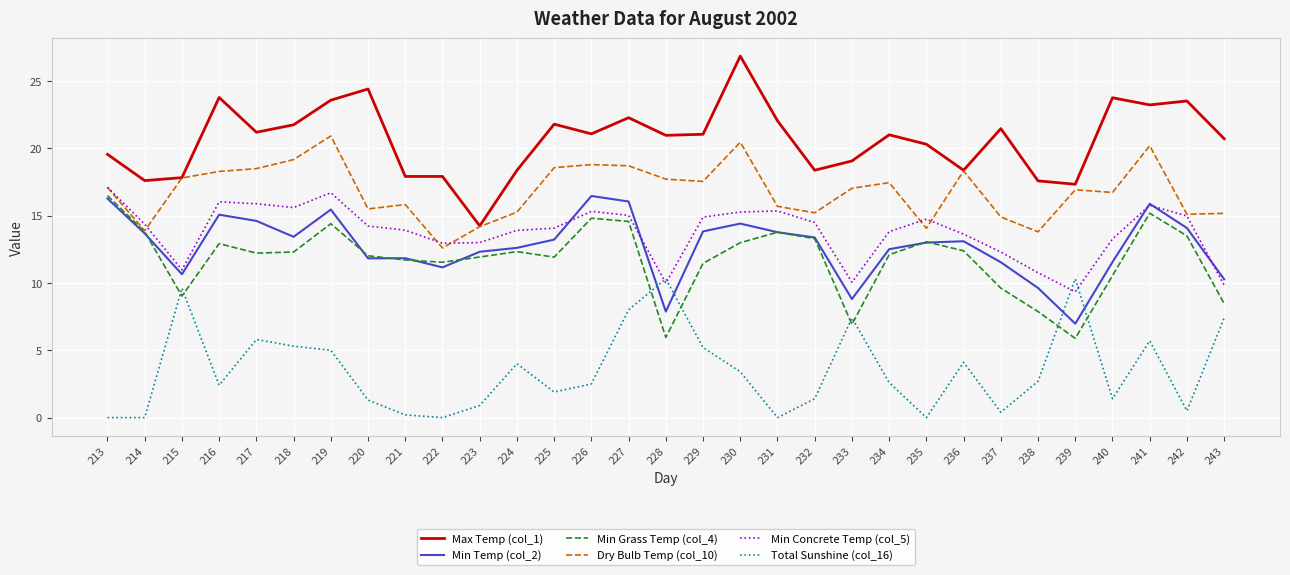

Is the value of Total Sunshine (col_16) at 230 greater than the value of Dry Bulb Temp (col_10) at 224?

No